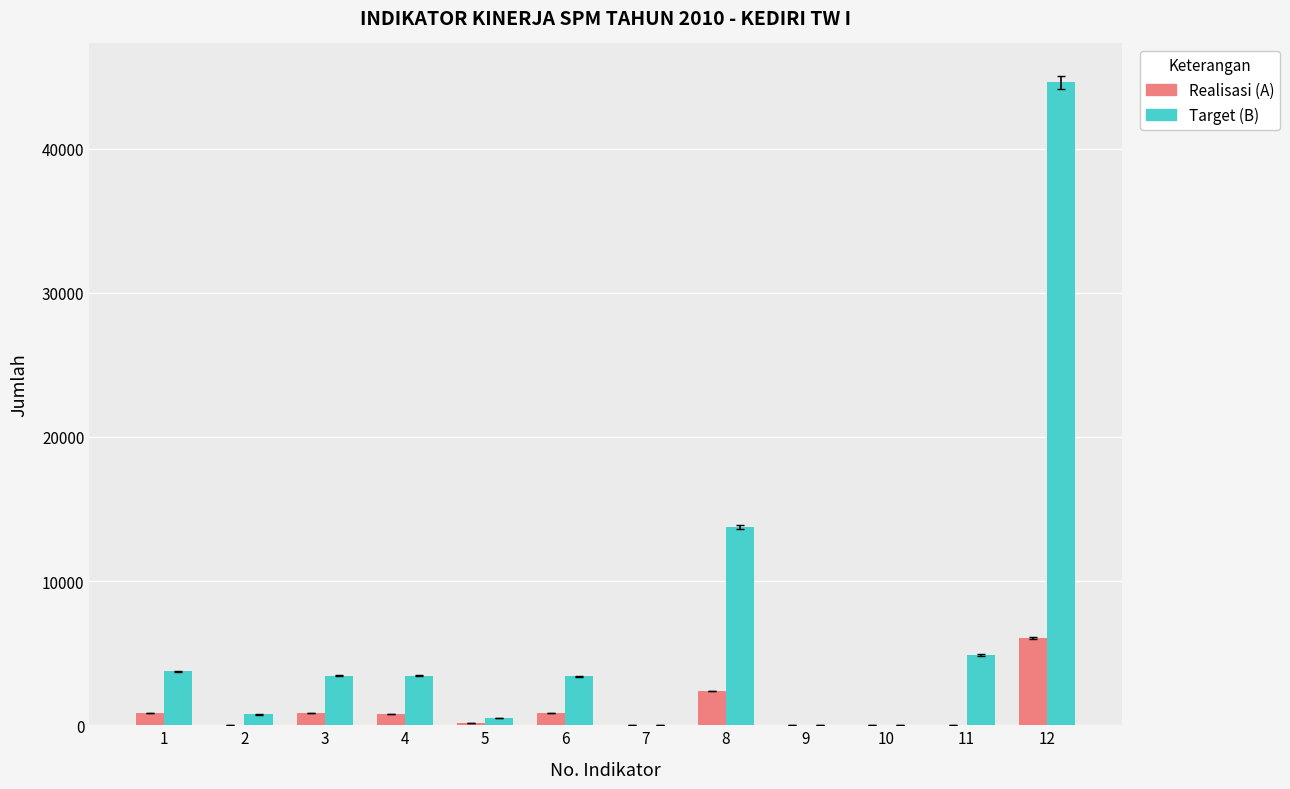

Is the value of Target (B) at 1 greater than the value of Realisasi (A) at 1?

Yes